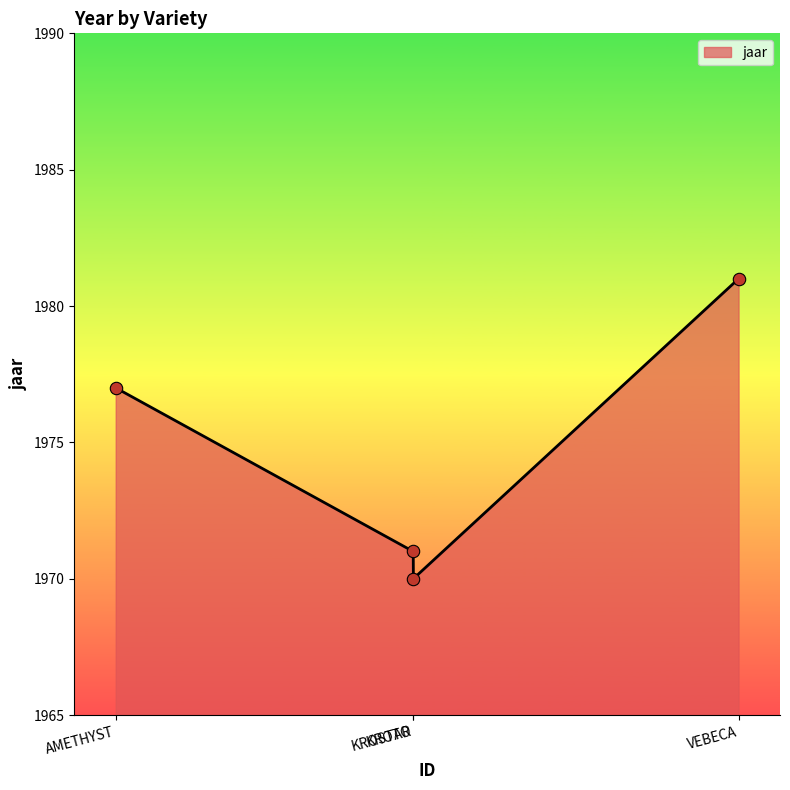

Between AMETHYST and KROTO, which is larger?

AMETHYST